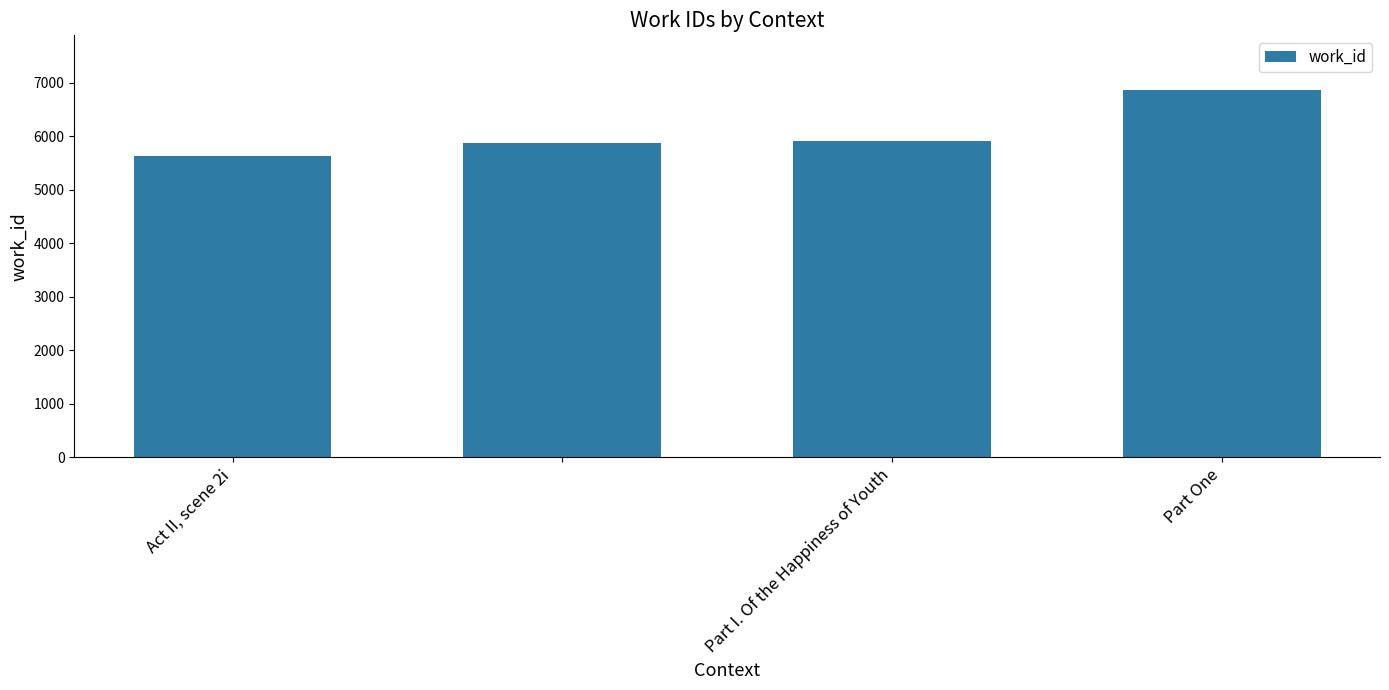

Reading left to right, transcribe all the data shown in this chart.

5629	5868	5901	6855